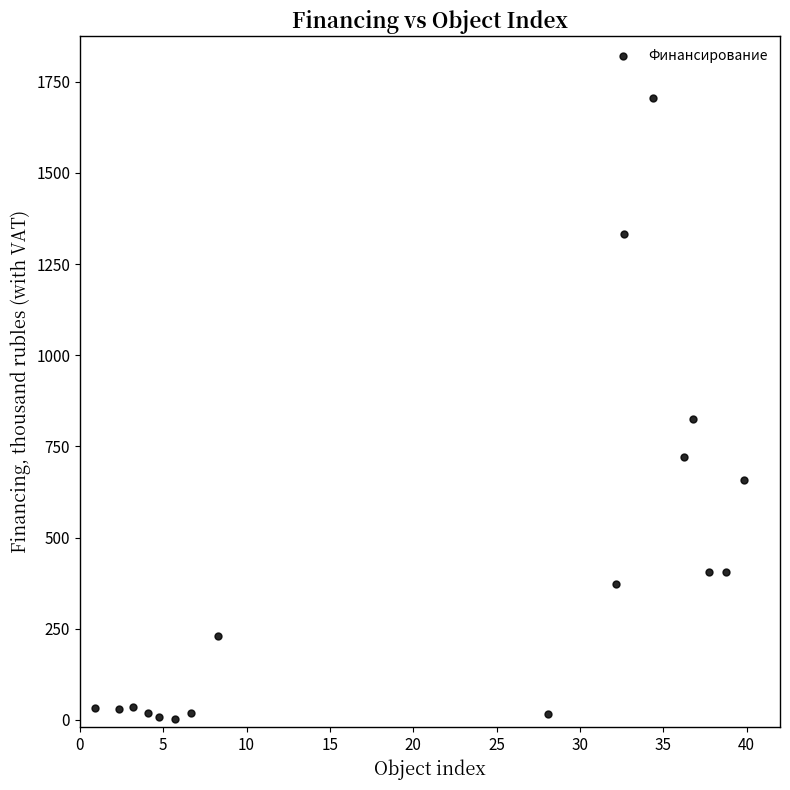

What Y value in the scatter plot is closest to 853?

826.0